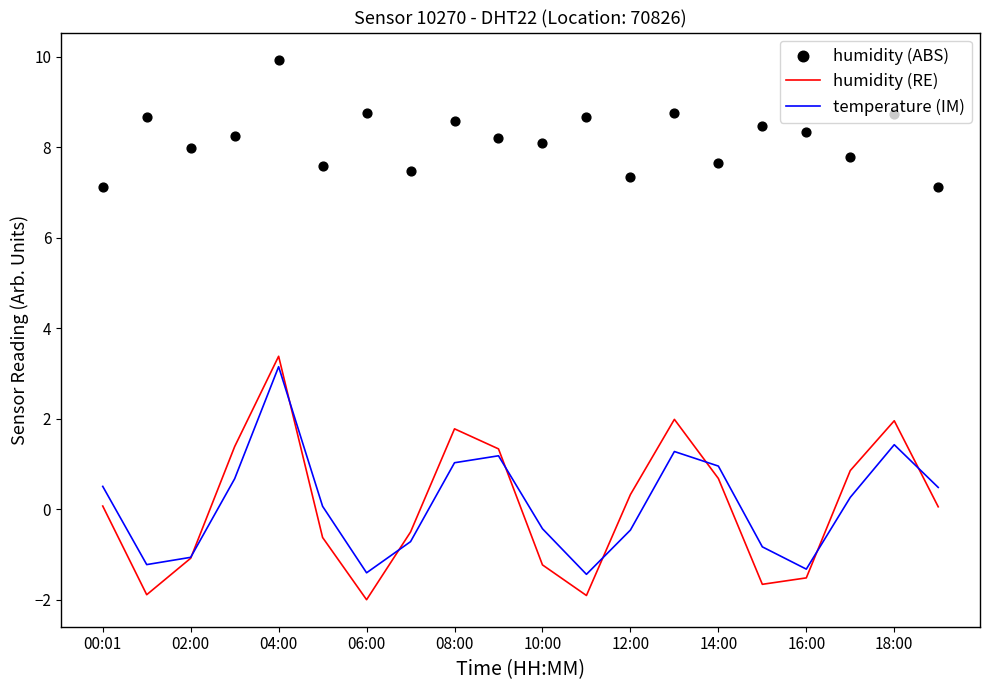

Which series has the largest total across all categories?

humidity (ABS)